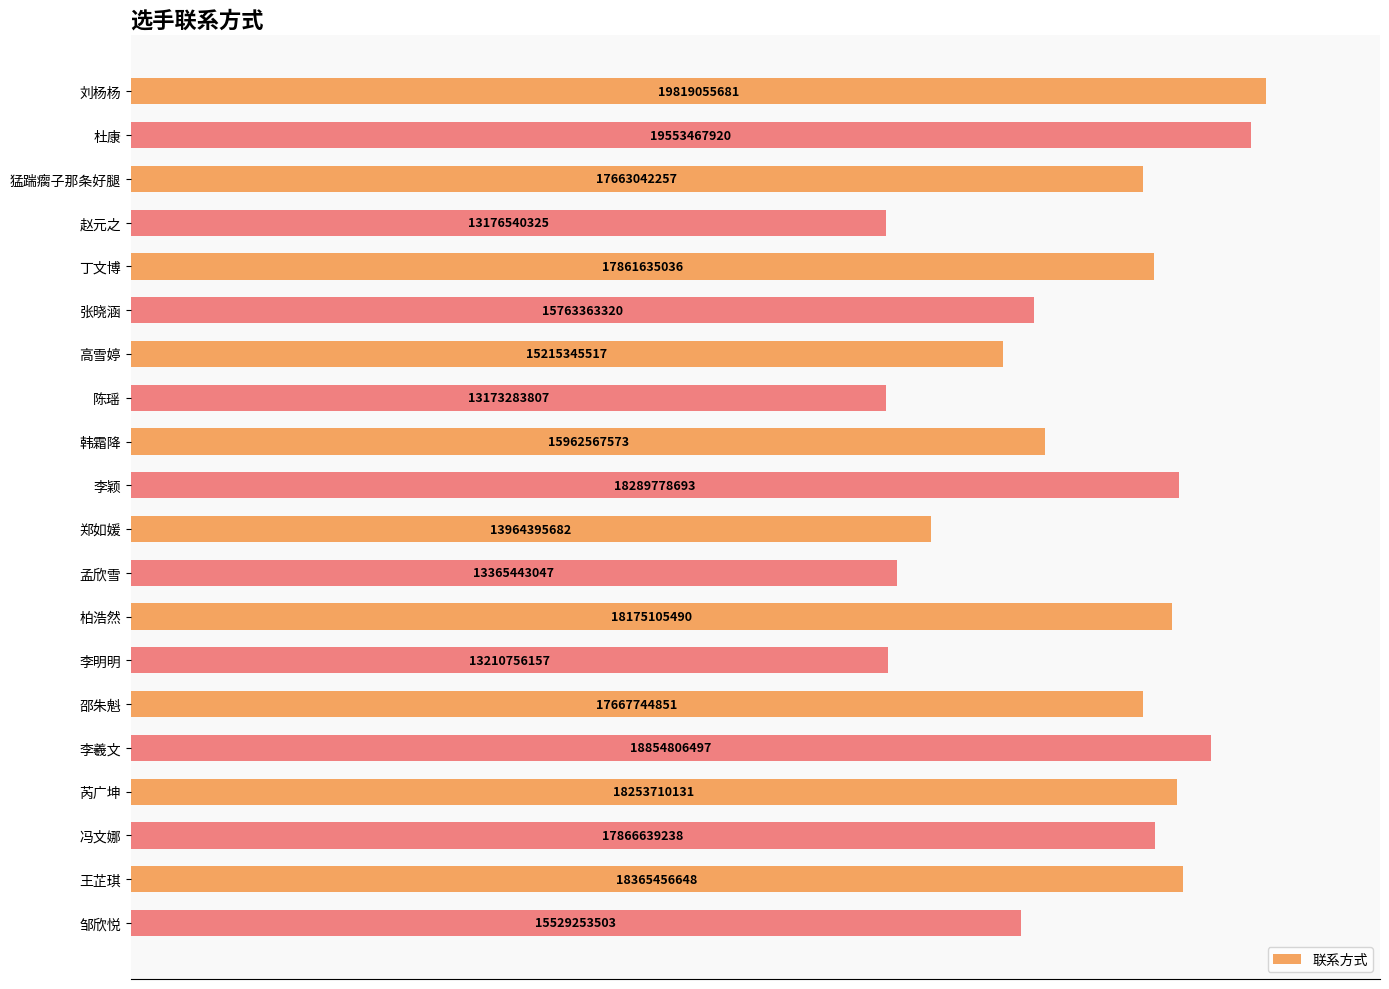

How many bars are there in total?

20